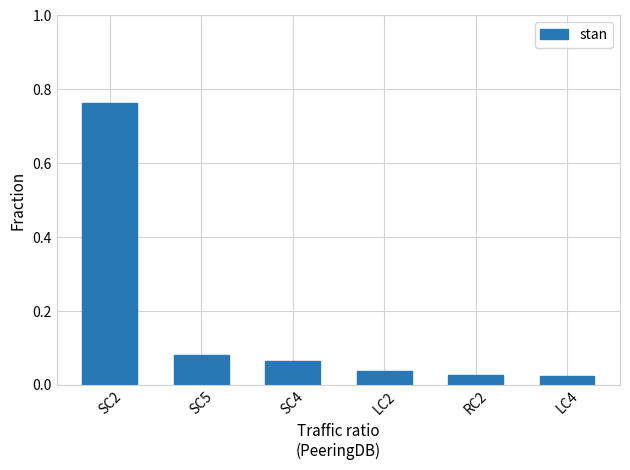

How many bars are there in total?

6